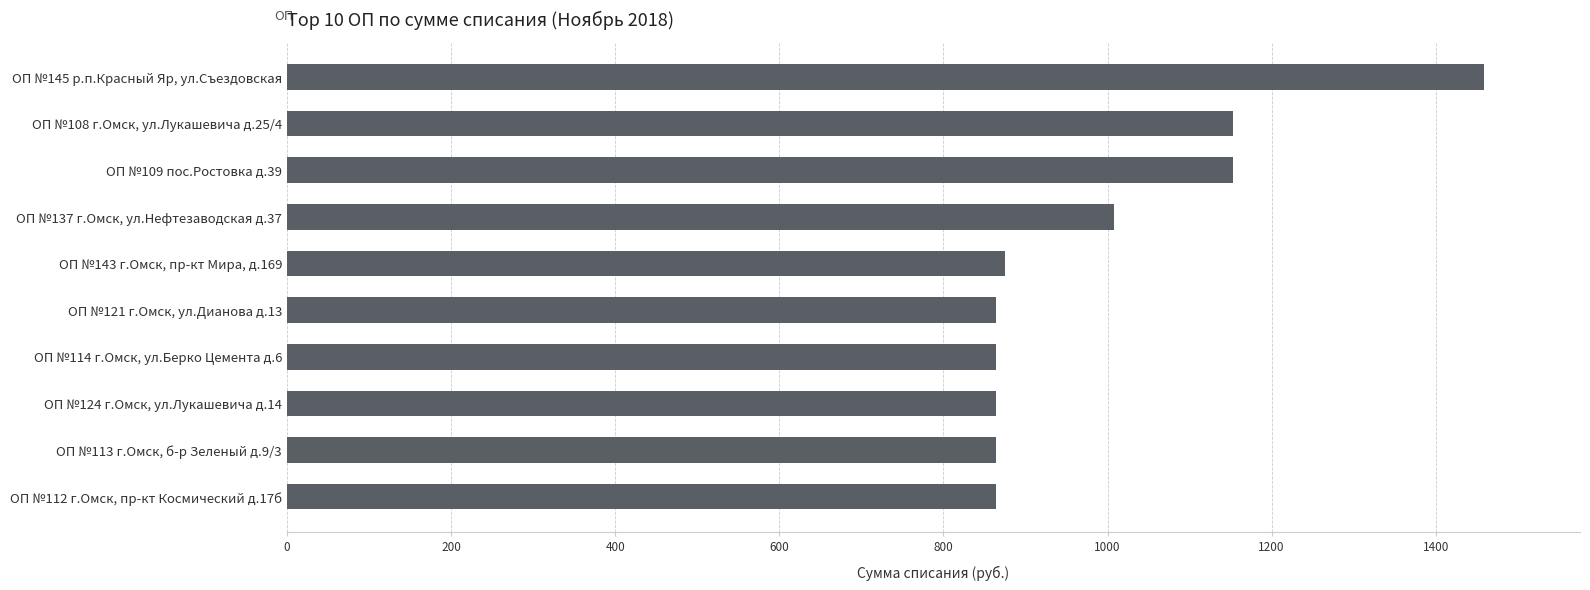

The chart shows a value of 875.5 at ОП №143 г.Омск, пр-кт Мира, д.169. True or false?

True